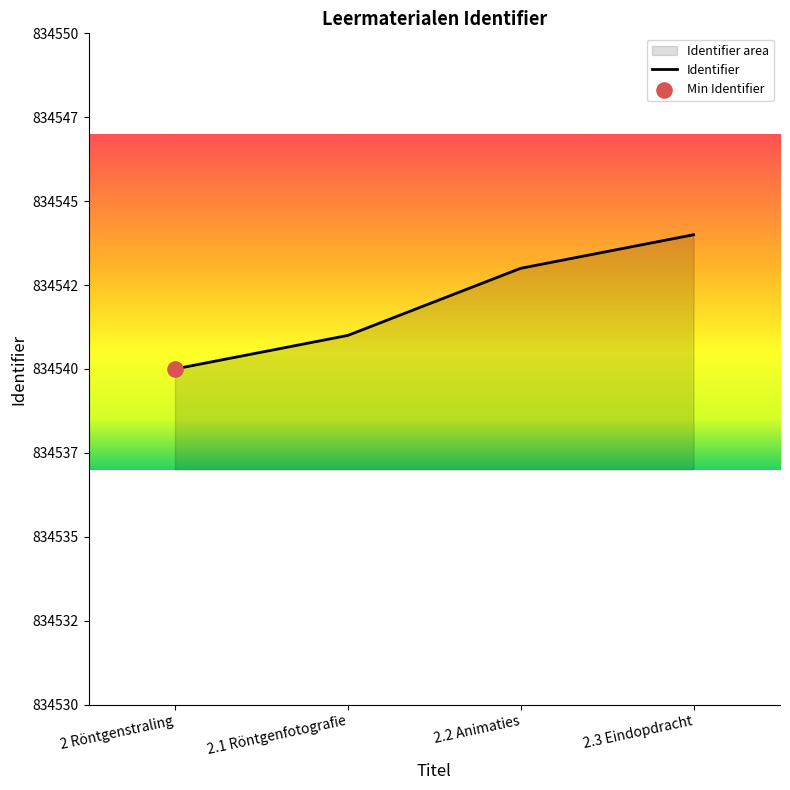

What is the change in value from 2 Röntgenstraling to 2.1 Röntgenfotografie?

+1